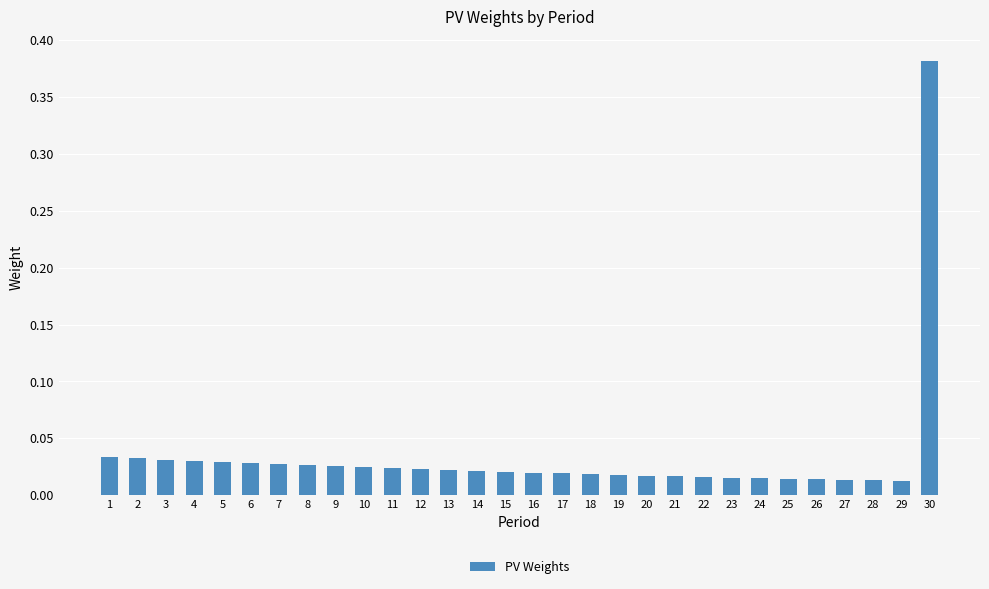

At which category does the chart reach its peak across all series?

30